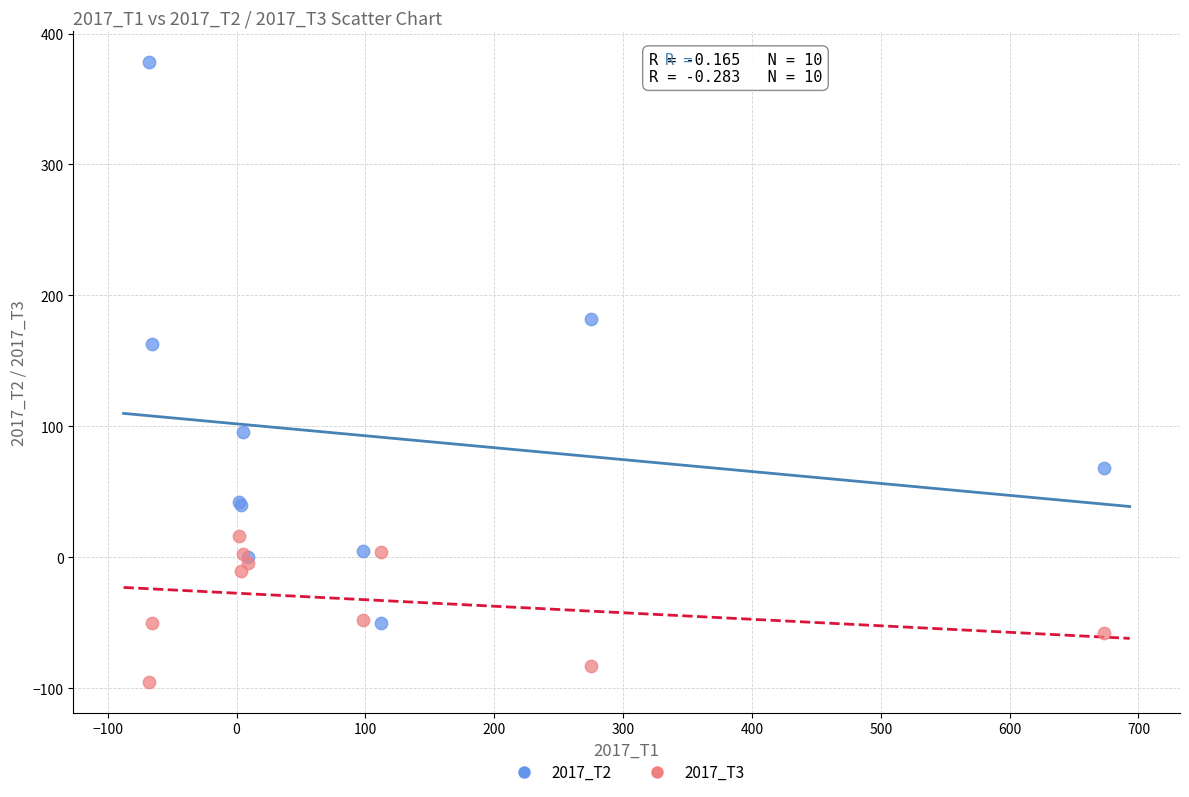

Which series has the widest spread of Y values?

2017_T2